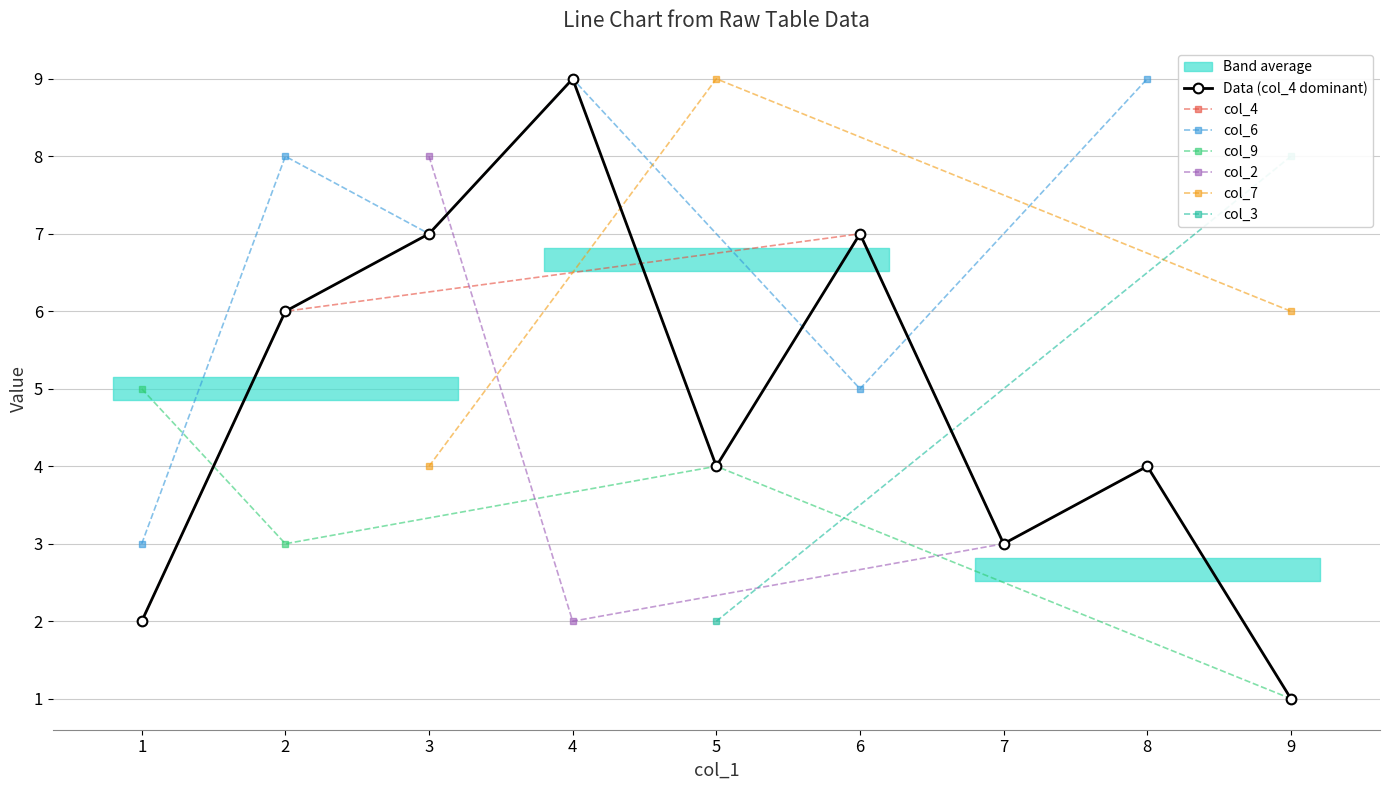

True or false: Data (col_4 dominant) has a value of 2 at 9.

False